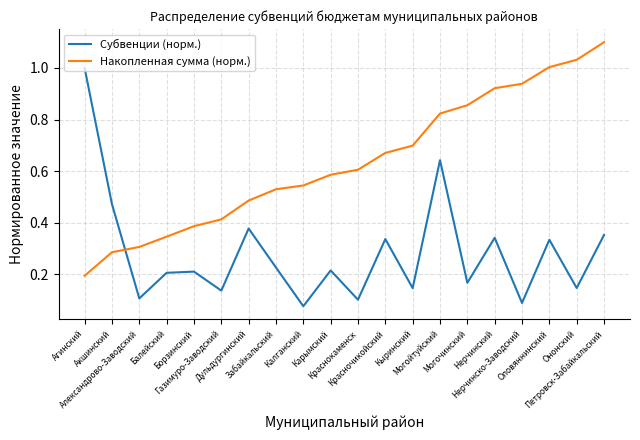

True or false: Накопленная сумма (норм.) has a value of 1.6 at Нерчинско-Заводский.

False